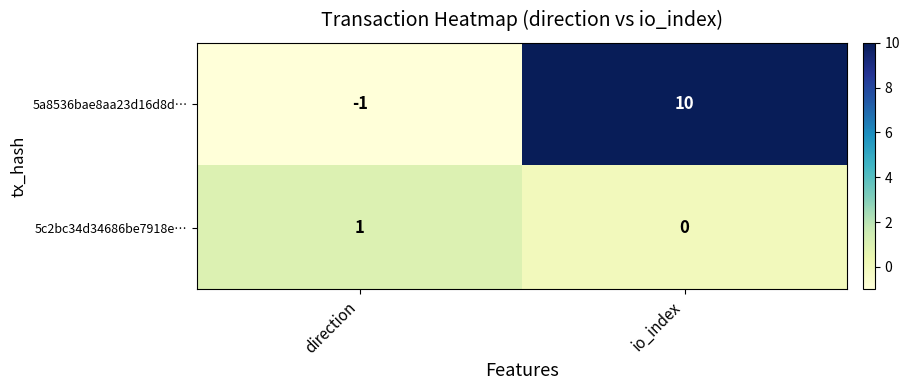

Rank the series at io_index from lowest to highest value.

5c2bc34d34686be7918e…, 5a8536bae8aa23d16d8d…